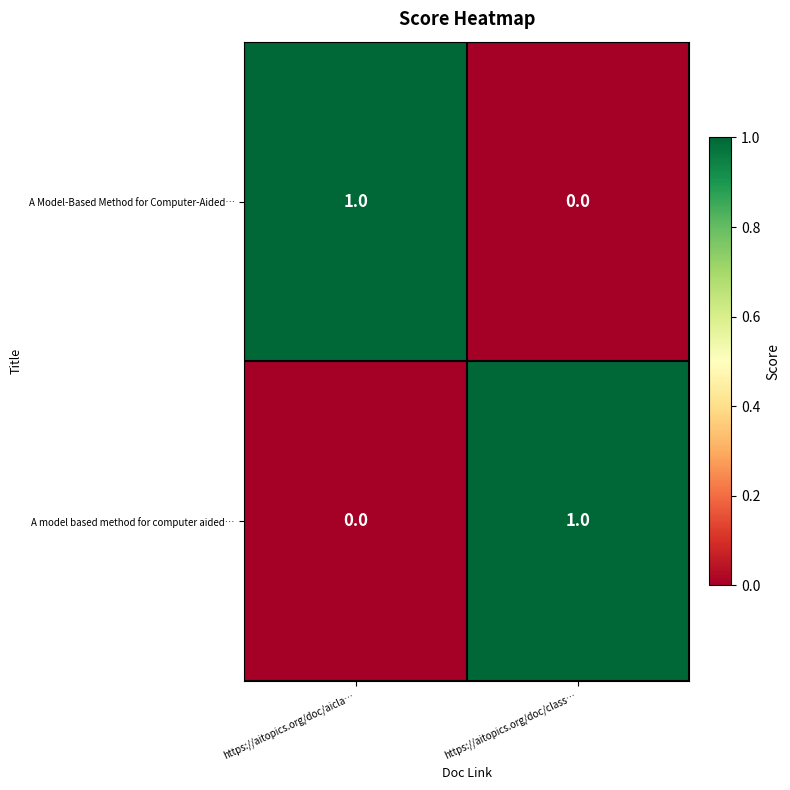

At https://aitopics.org/doc/aicla…, list the series in order from largest to smallest.

A Model-Based Method for Computer-Aided…, A model based method for computer aided…